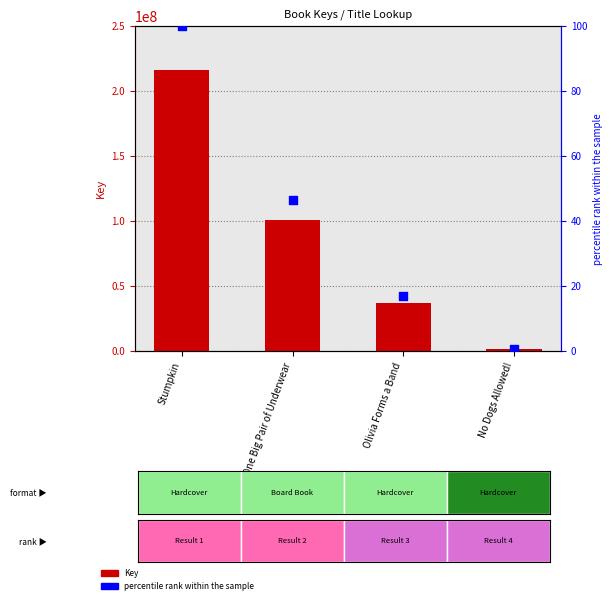

At which category is the sum across all series the highest?

Stumpkin